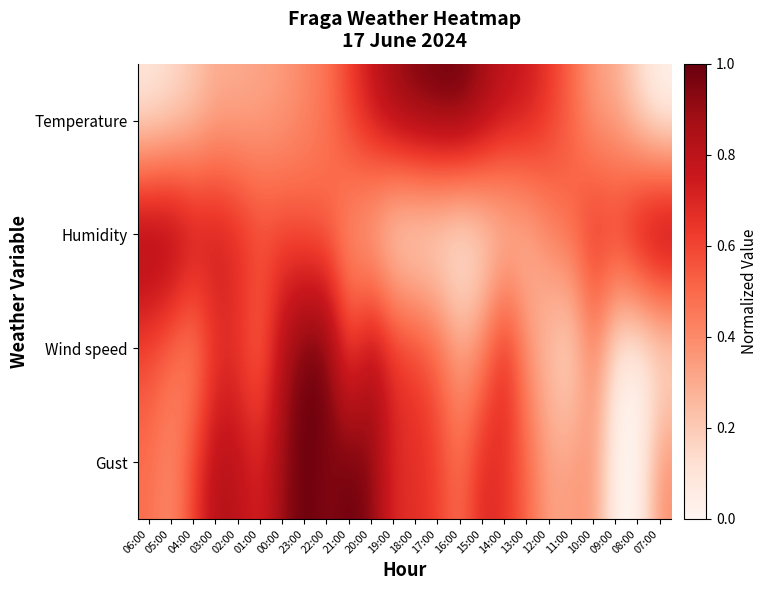

Rank the series by their maximum value, from highest to lowest.

Temperature, Humidity, Wind speed, Gust